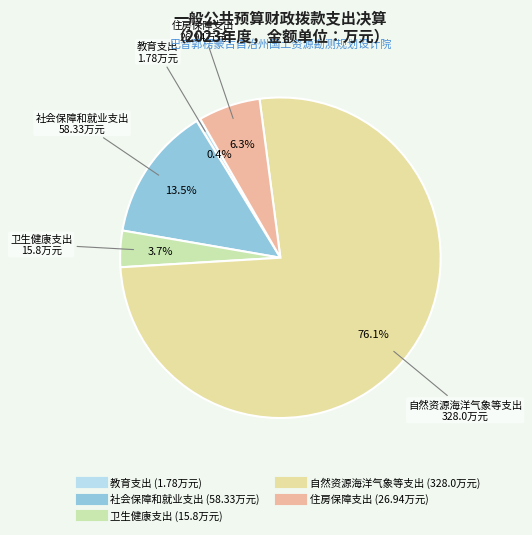

Which category has the smallest portion of the pie?

教育支出